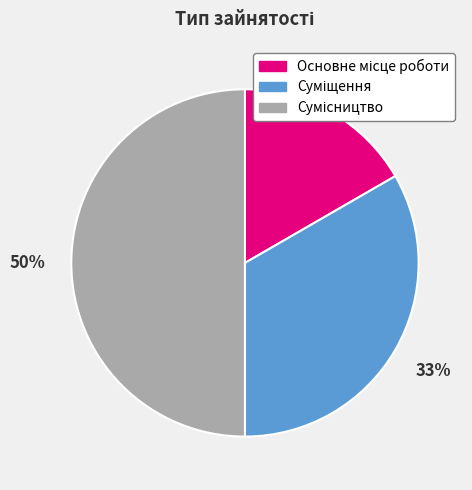

To the nearest percent, what is the difference between the largest and smallest slice percentages?

33%